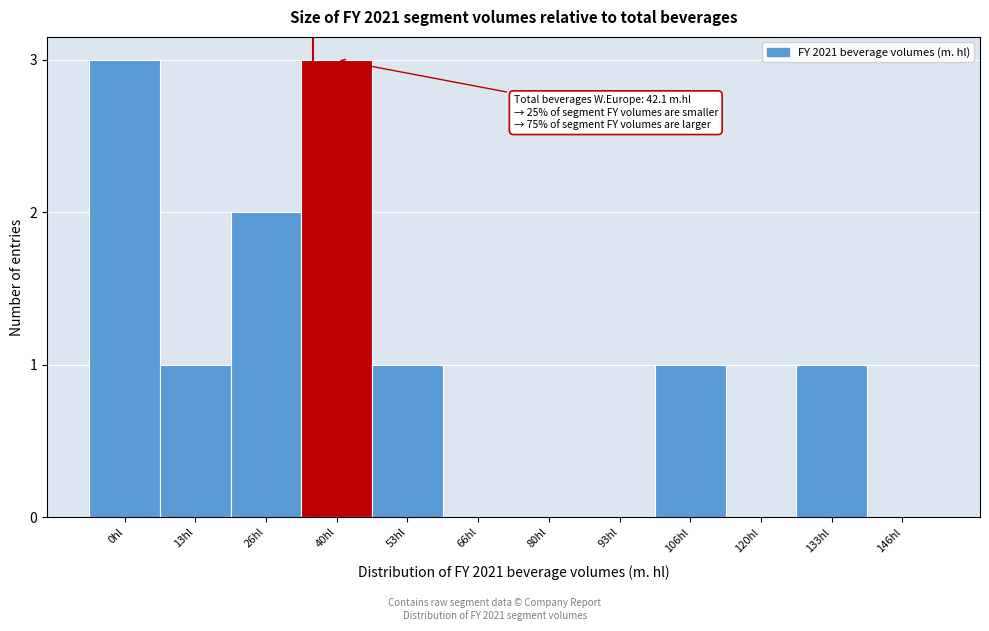

Reading right to left, transcribe all the data shown in this chart.

146hl=0	133hl=1	120hl=0	106hl=1	93hl=0	80hl=0	66hl=0	53hl=1	40hl=3	26hl=2	13hl=1	0hl=3